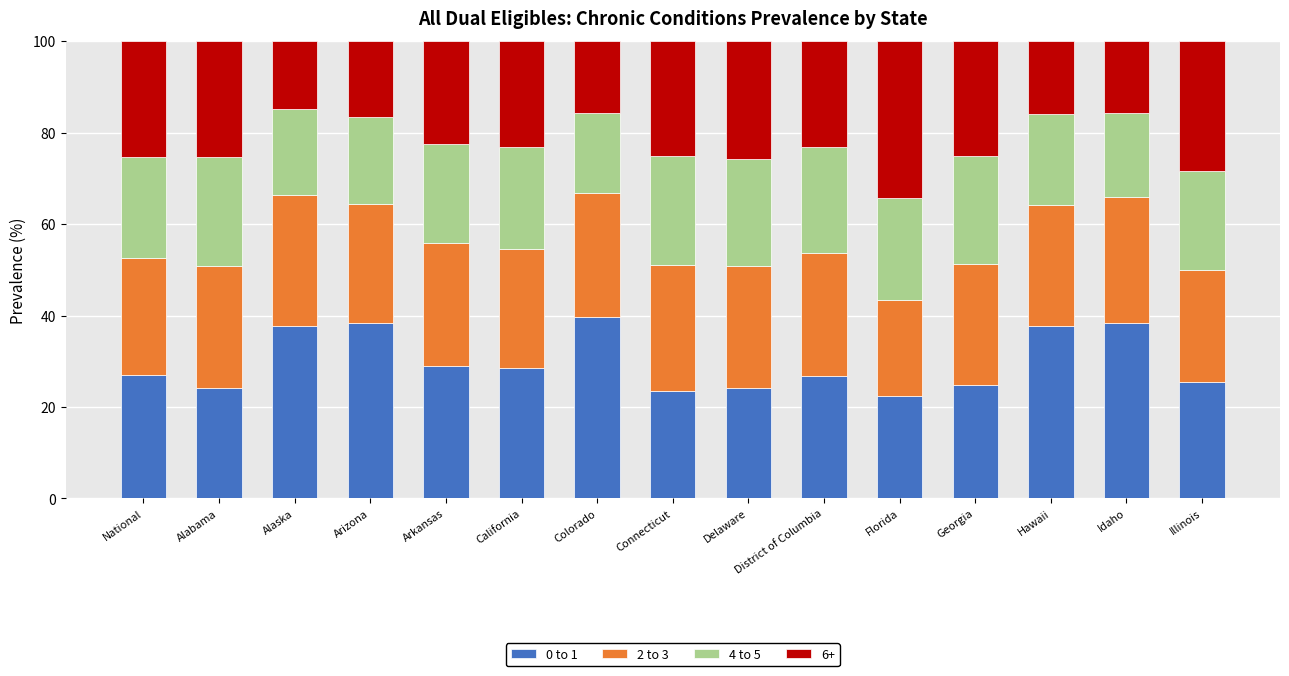

The 0 to 1 series shows 22.3 at Florida. True or false?

True